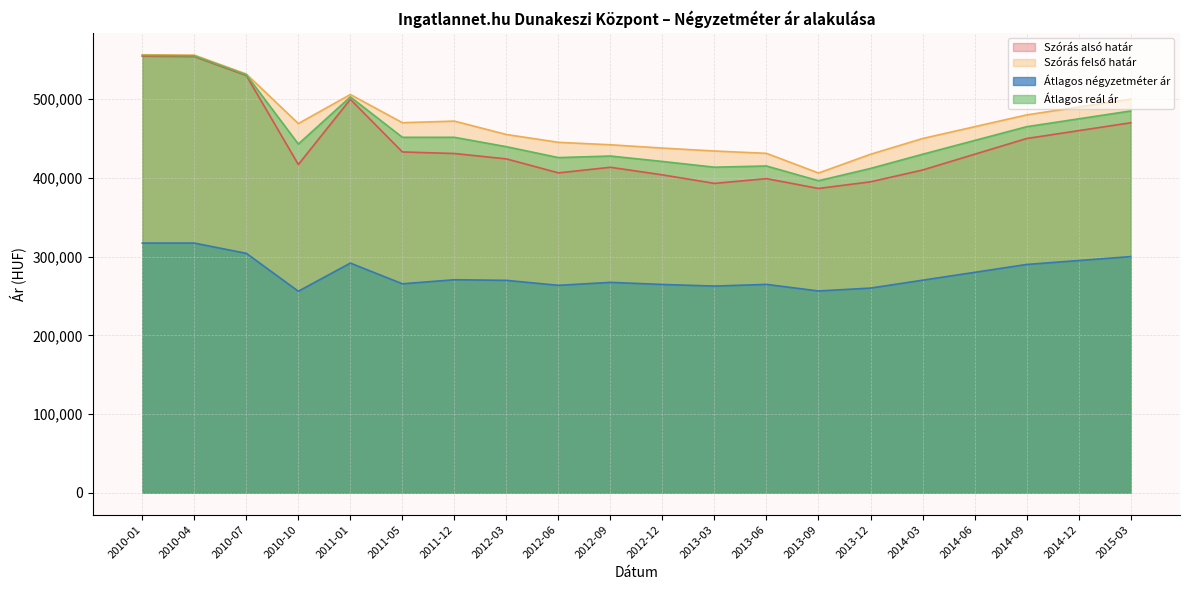

What is the label of the 4th point from the right?

2014-06